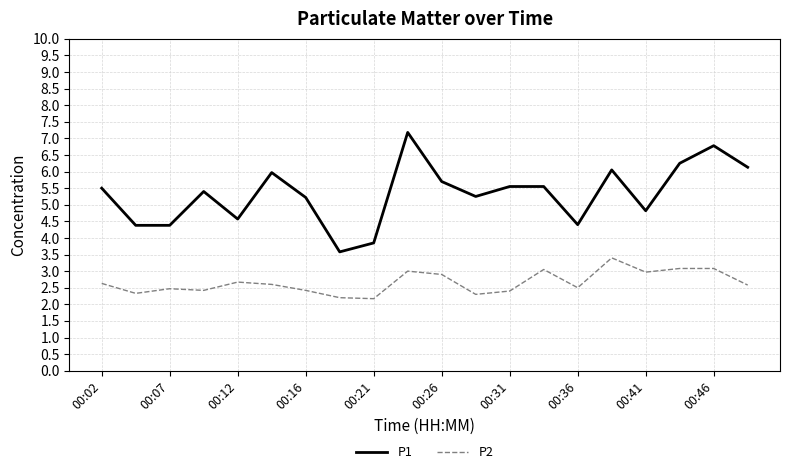

Which series has the largest range (max minus min)?

P1